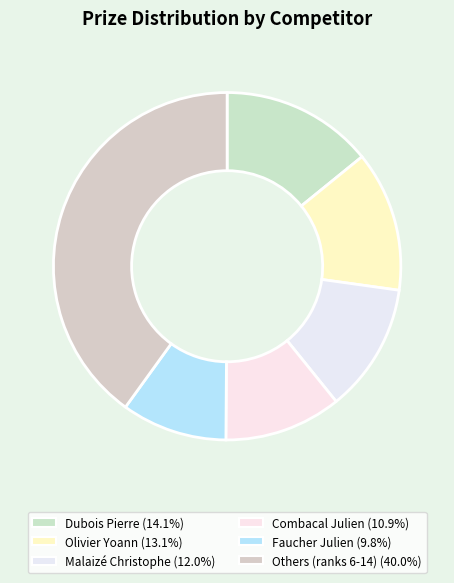

How many segments does this pie chart have?

6